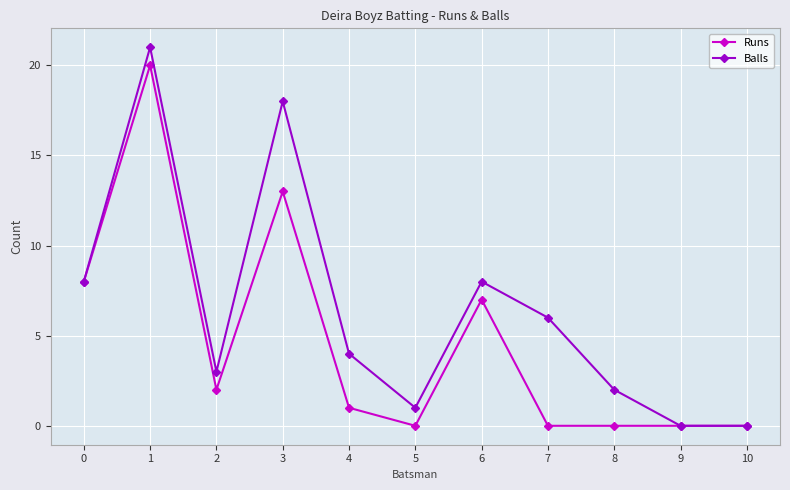

What are all the series names shown in the legend?

Runs, Balls